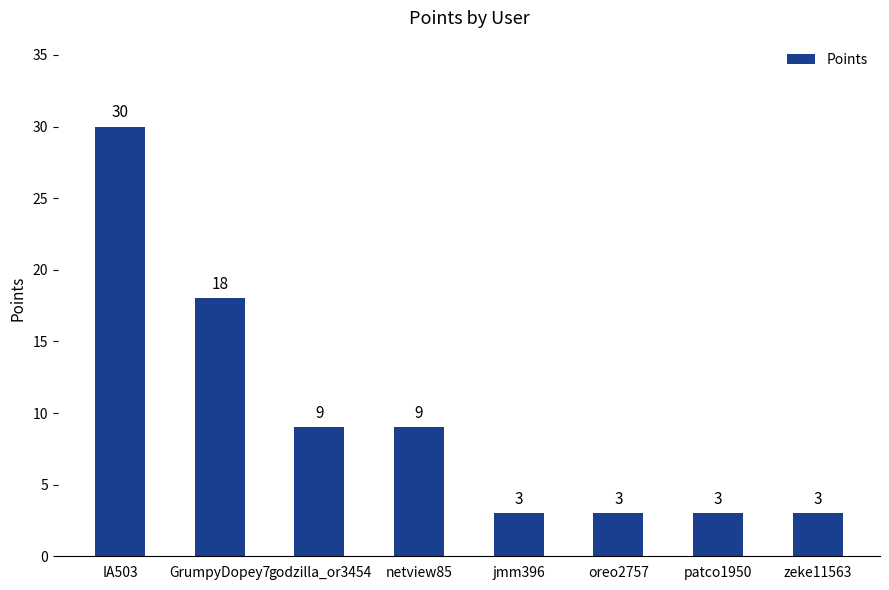

What is the change in value from GrumpyDopey7 to godzilla_or3454?

-9